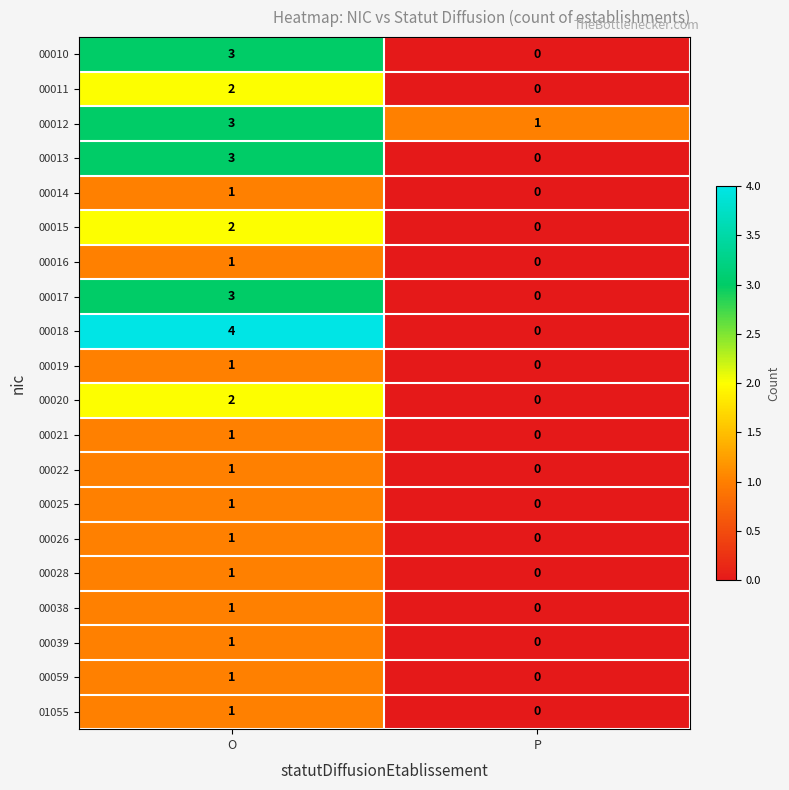

What is the spread (max minus min) of values at O?

3